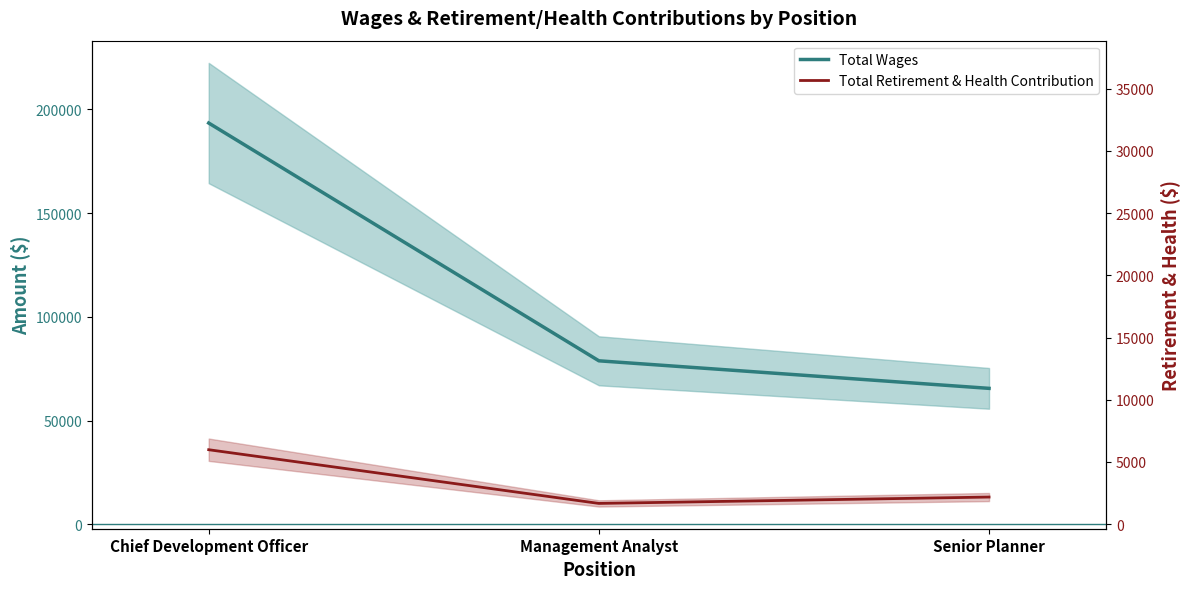

At which label does Total Wages first exceed 78783?

Chief Development Officer